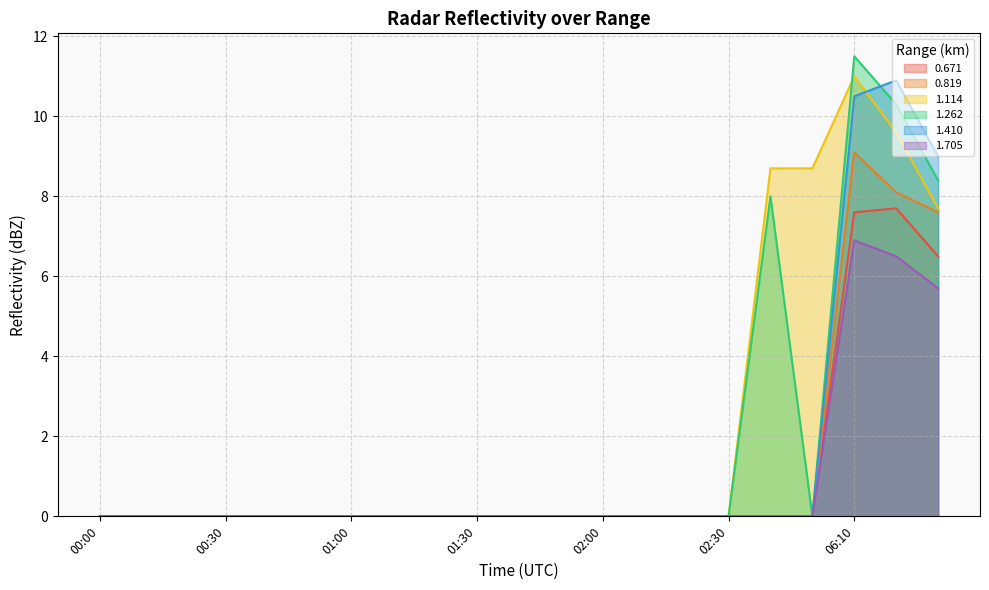

What position from the right is 06:10?

3